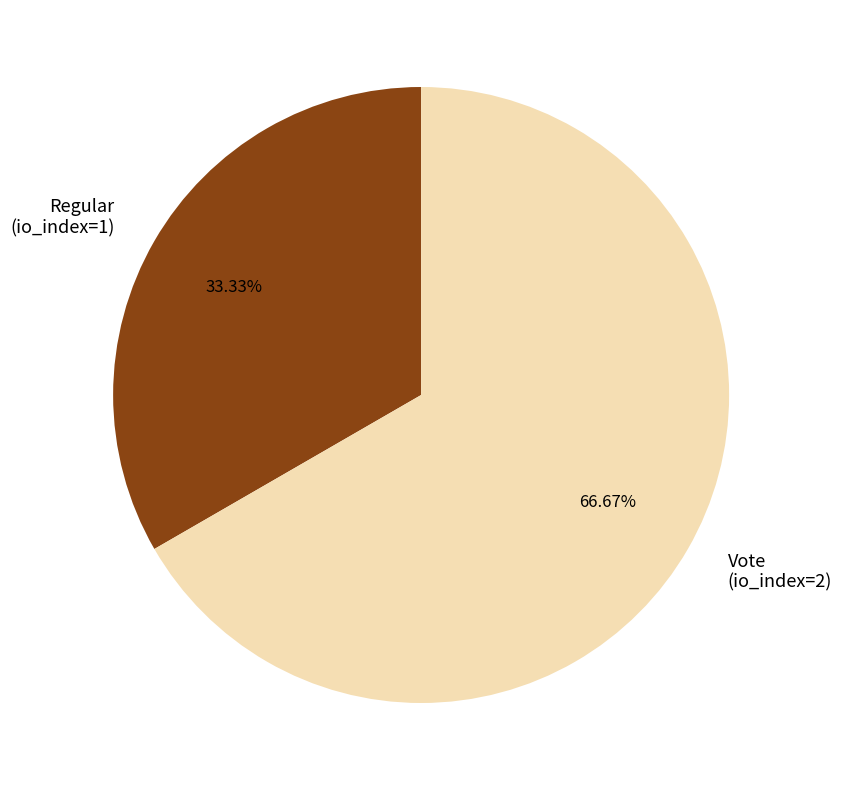

To the nearest percent, what is the difference between the largest and smallest slice percentages?

33%